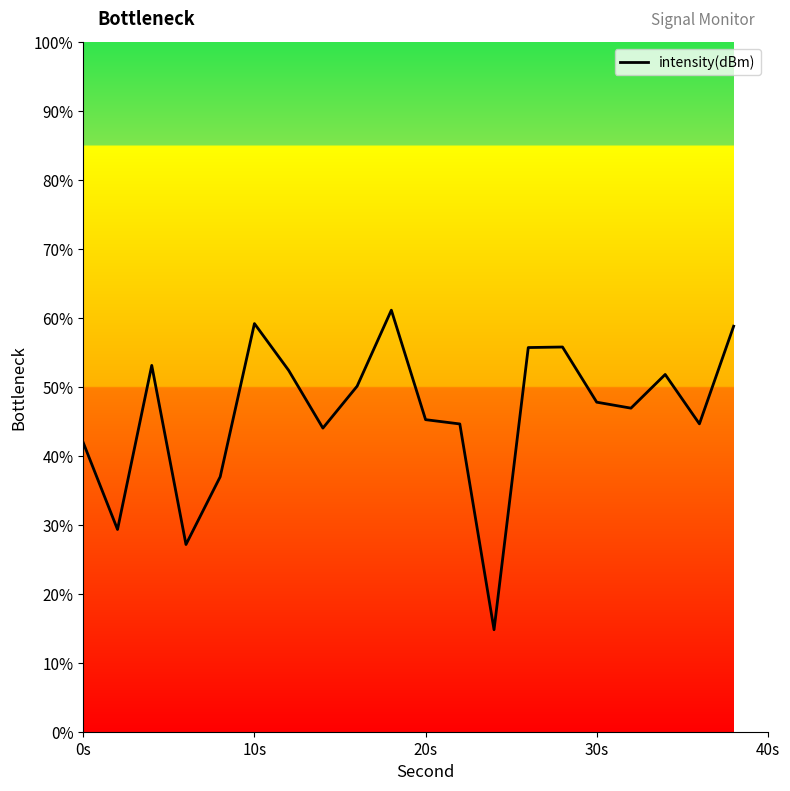

What is the maximum value shown in the chart?

61.1